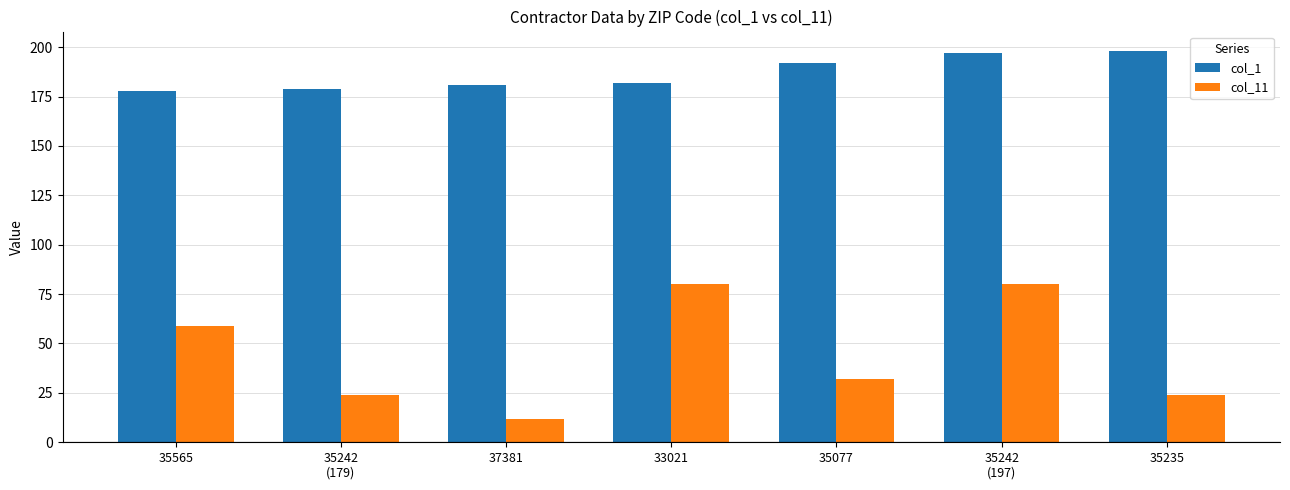

Reading right to left, extract all data points from this chart.

col_1: 35235=198	35242
(197)=197	35077=192	33021=182	37381=181	35242
(179)=179	35565=178
col_11: 35235=24	35242
(197)=80	35077=32	33021=80	37381=12	35242
(179)=24	35565=59